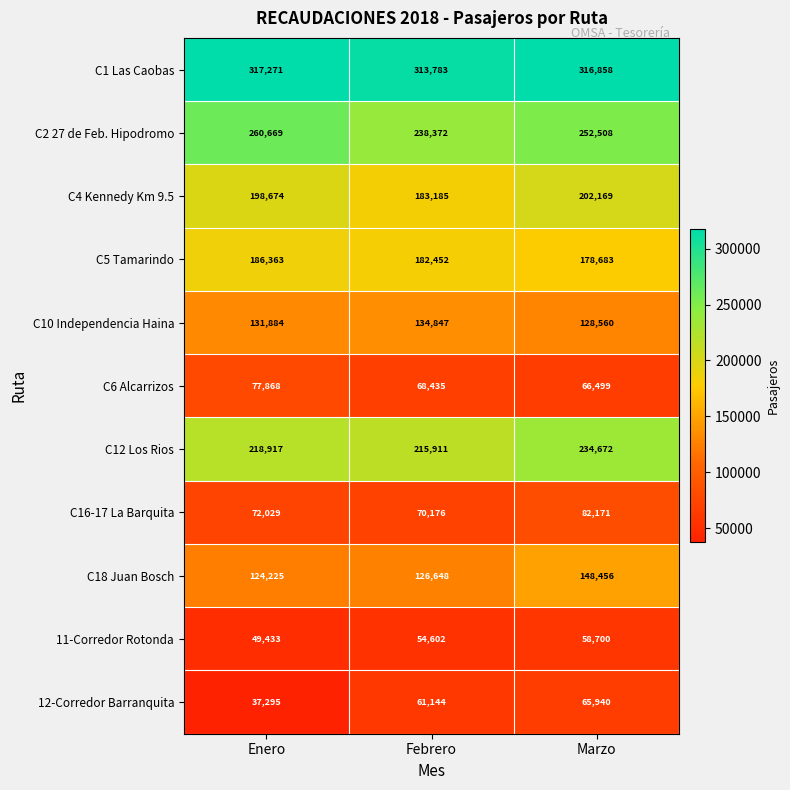

What is the spread (max minus min) of values at Febrero?

259181